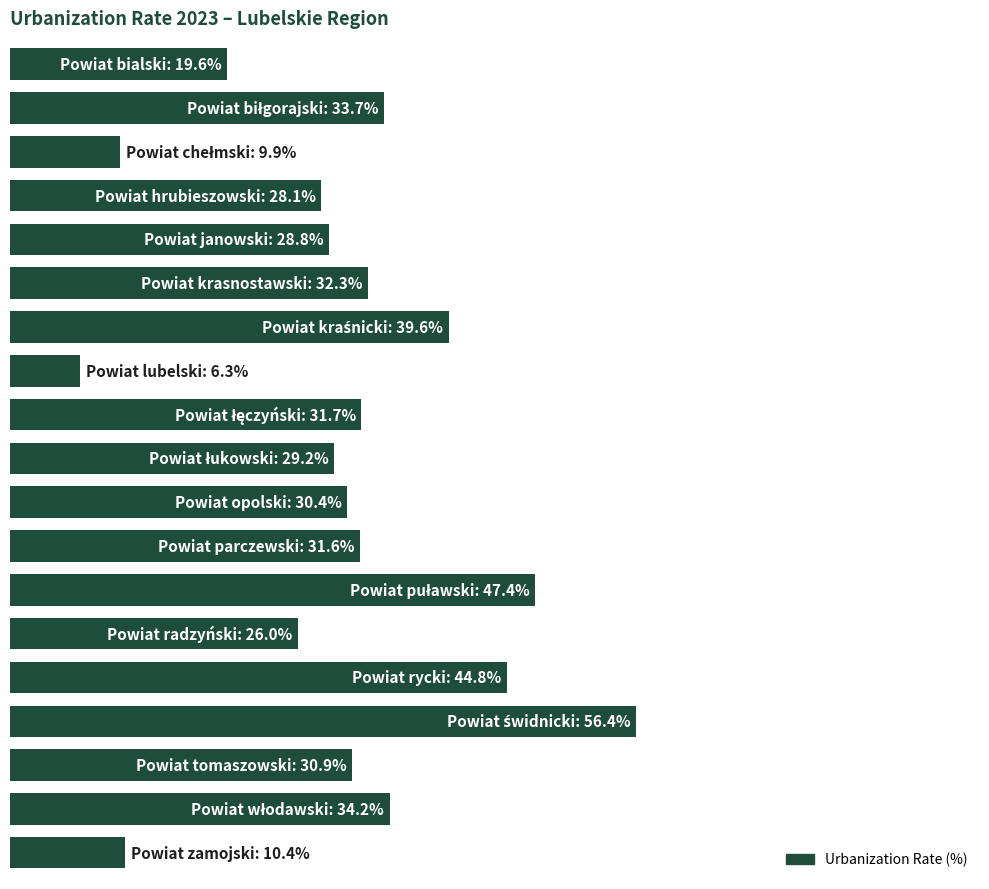

Does the chart contain any negative values?

No